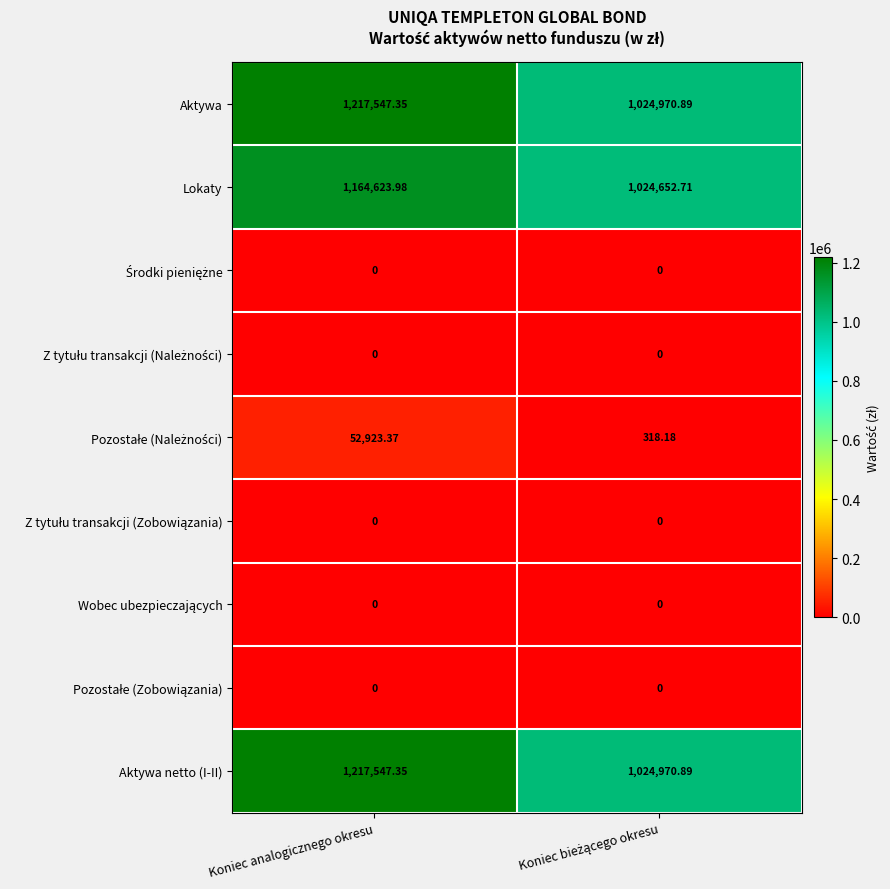

At which label does Lokaty first exceed 1164623?

Koniec analogicznego okresu